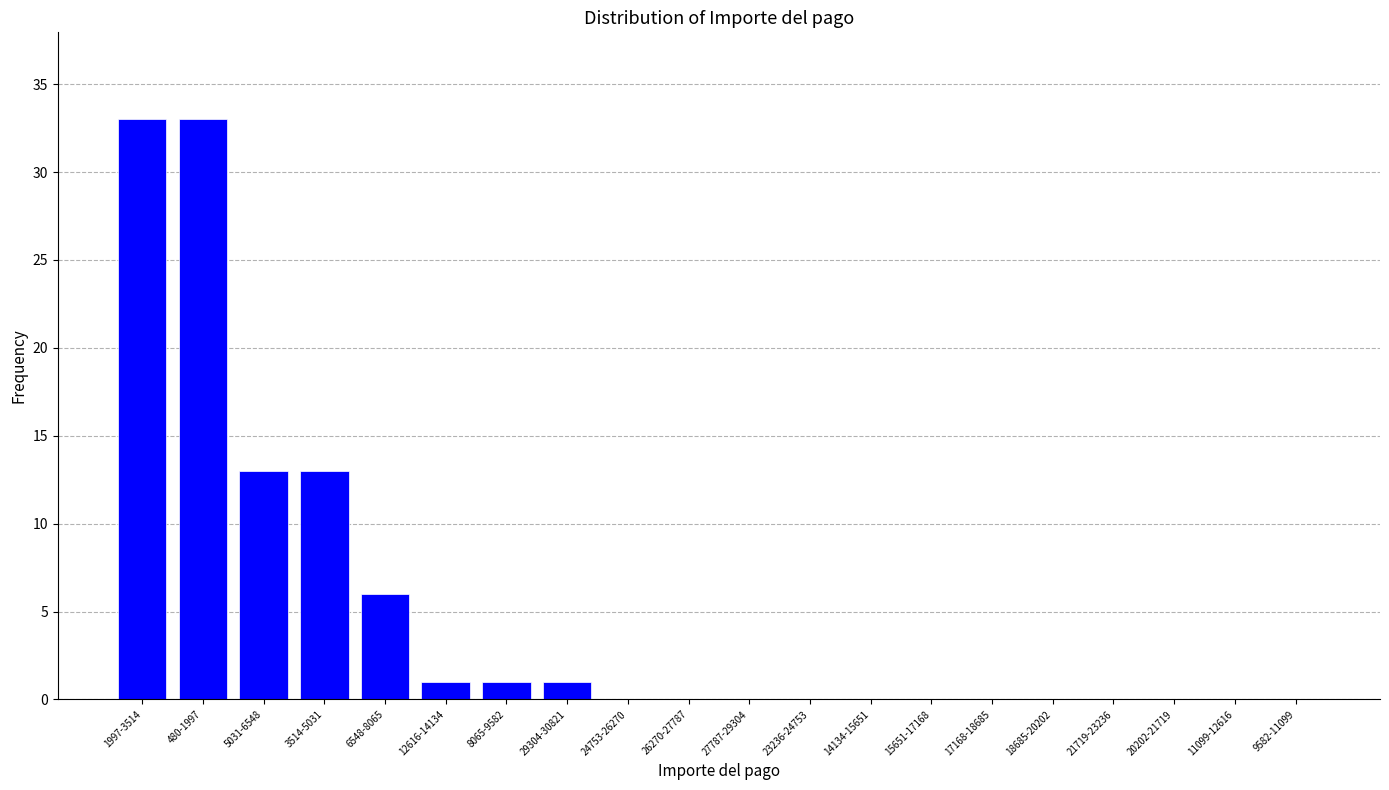

Reading right to left, extract all data points from this chart.

9582-11099=0	11099-12616=0	20202-21719=0	21719-23236=0	18685-20202=0	17168-18685=0	15651-17168=0	14134-15651=0	23236-24753=0	27787-29304=0	26270-27787=0	24753-26270=0	29304-30821=1	8065-9582=1	12616-14134=1	6548-8065=6	3514-5031=13	5031-6548=13	480-1997=33	1997-3514=33